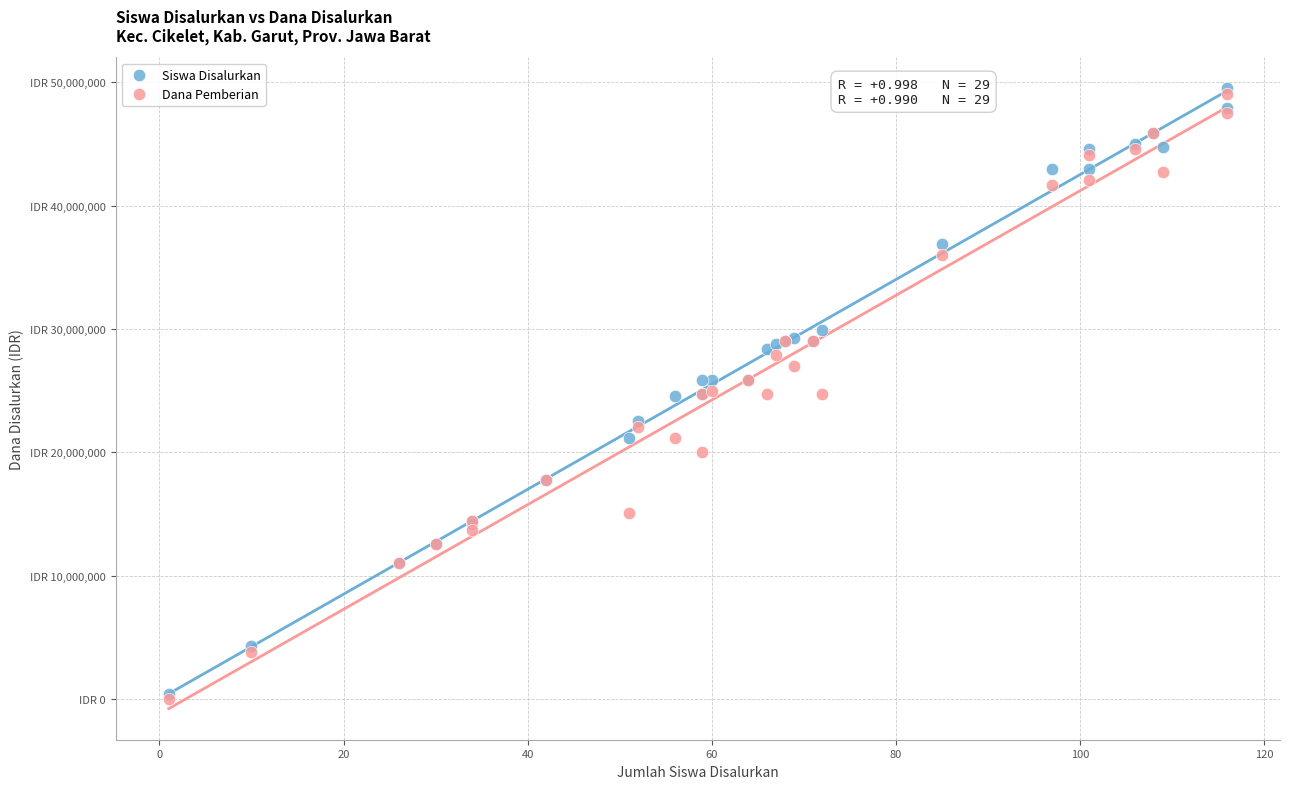

Which series contains the highest Y value?

Siswa Disalurkan